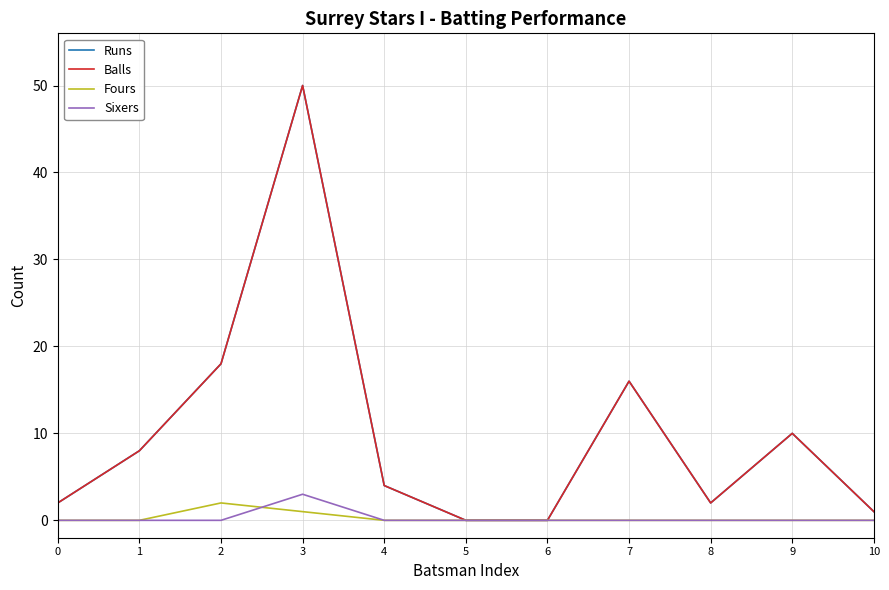

Does the chart display data point markers on the line(s)?

No